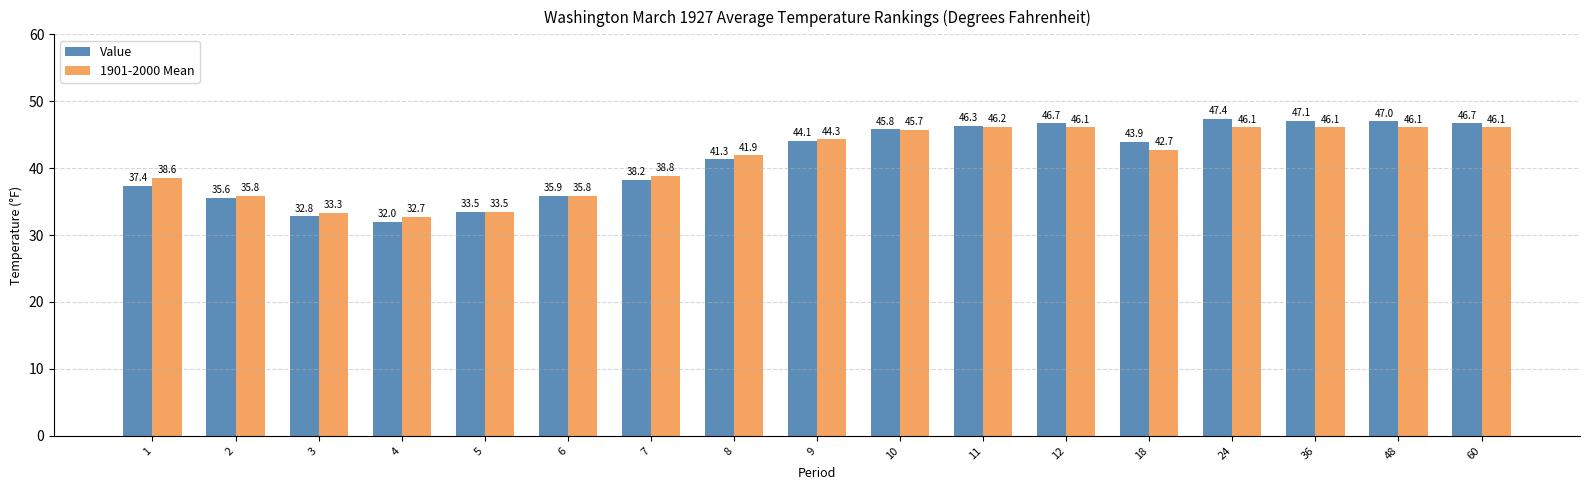

Between 10 and 48, which series saw the biggest shift?

Value